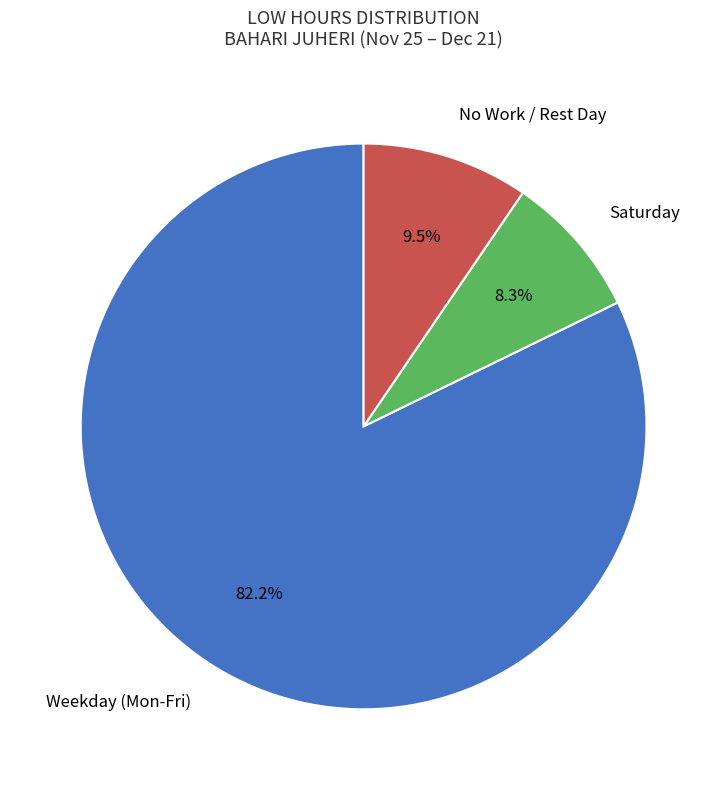

Is there a majority slice in this chart?

Yes